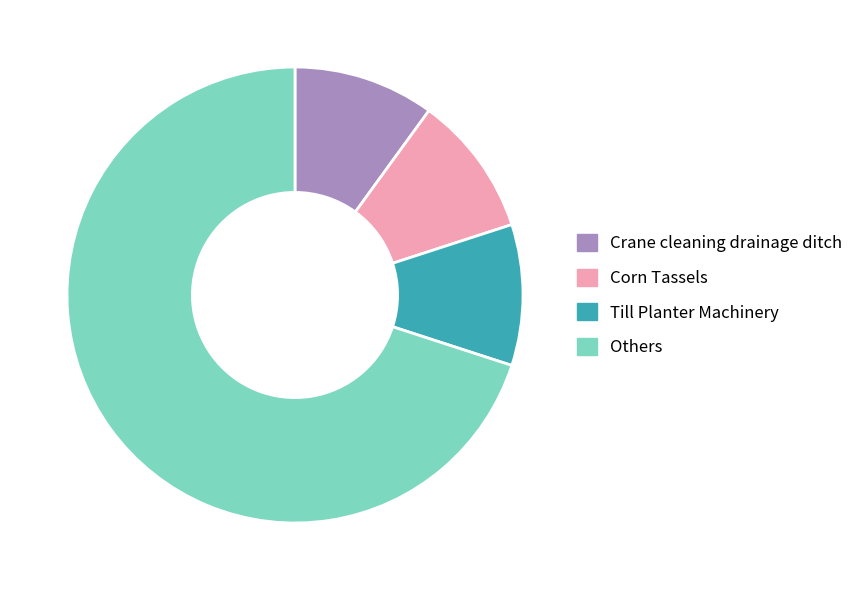

Which slice represents more than half of the pie?

Others